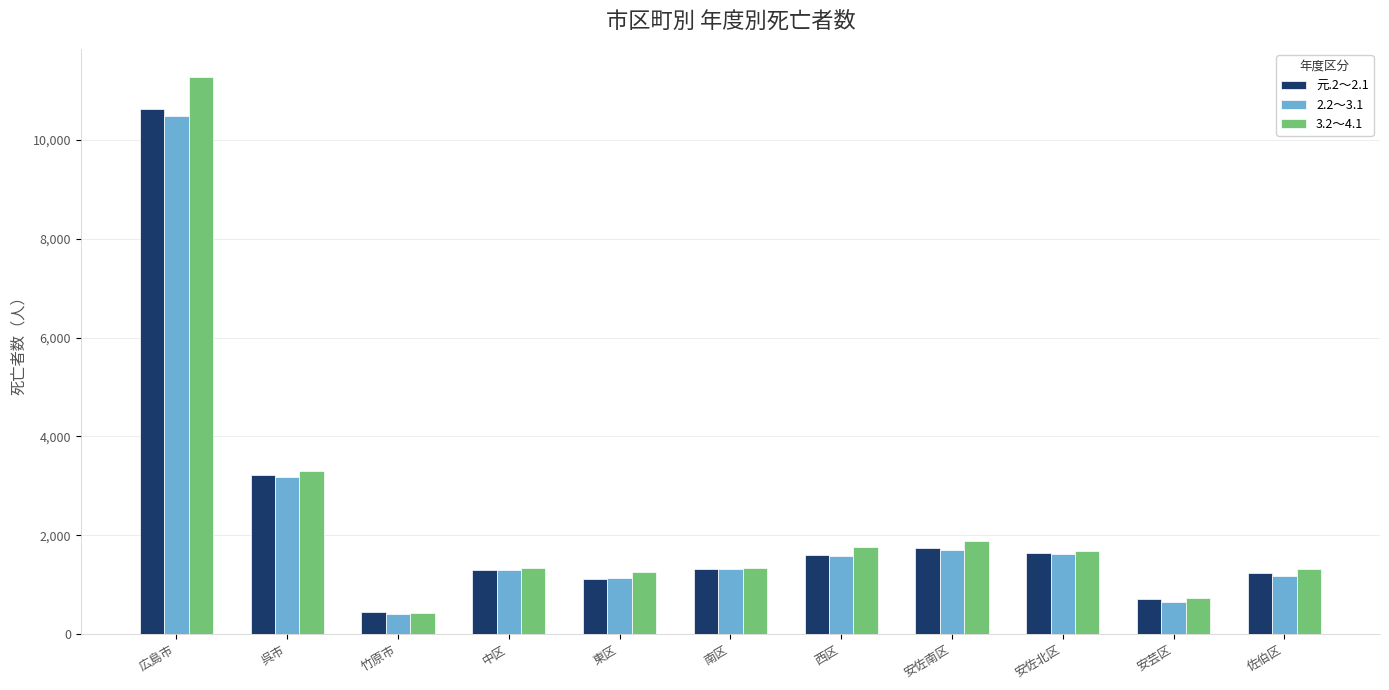

What position from the right is 西区?

5